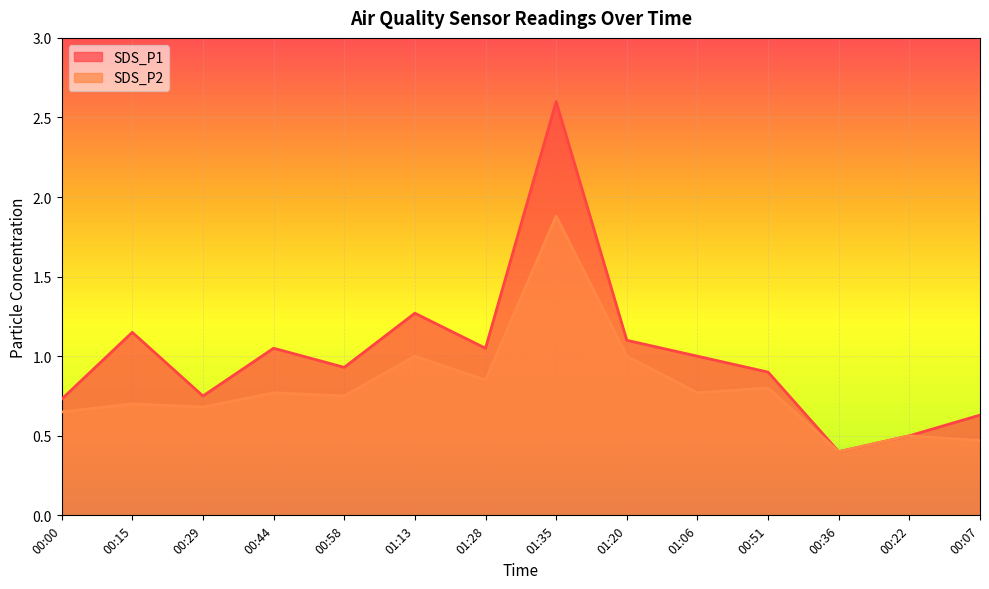

Does the chart display data point markers on the line(s)?

No